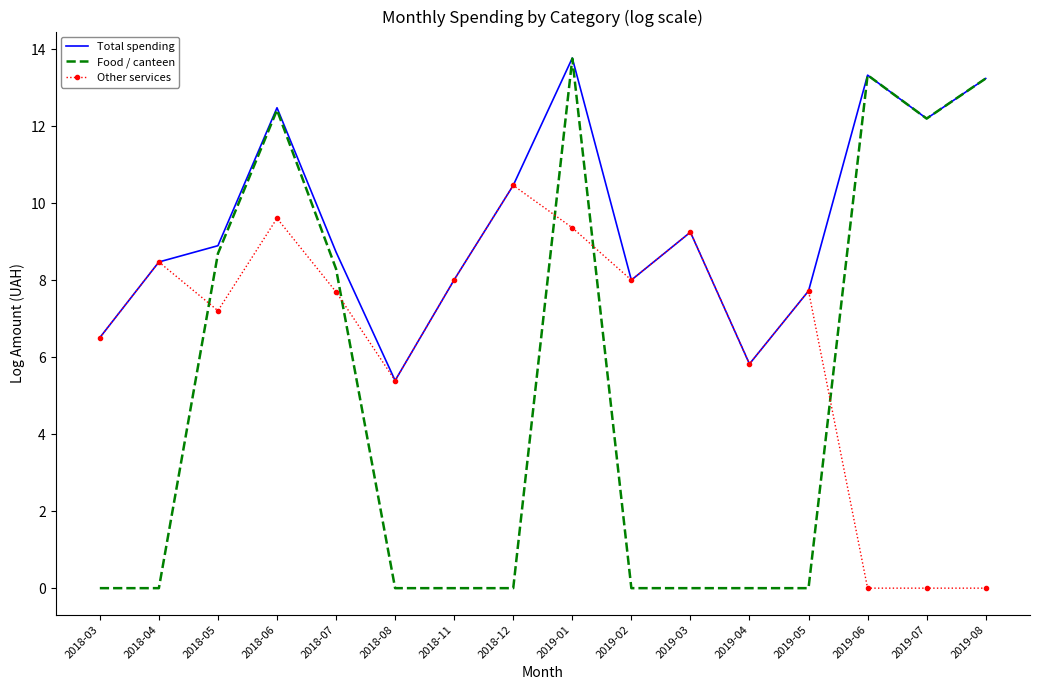

Where is Other services nearest to the value 5?

2018-08